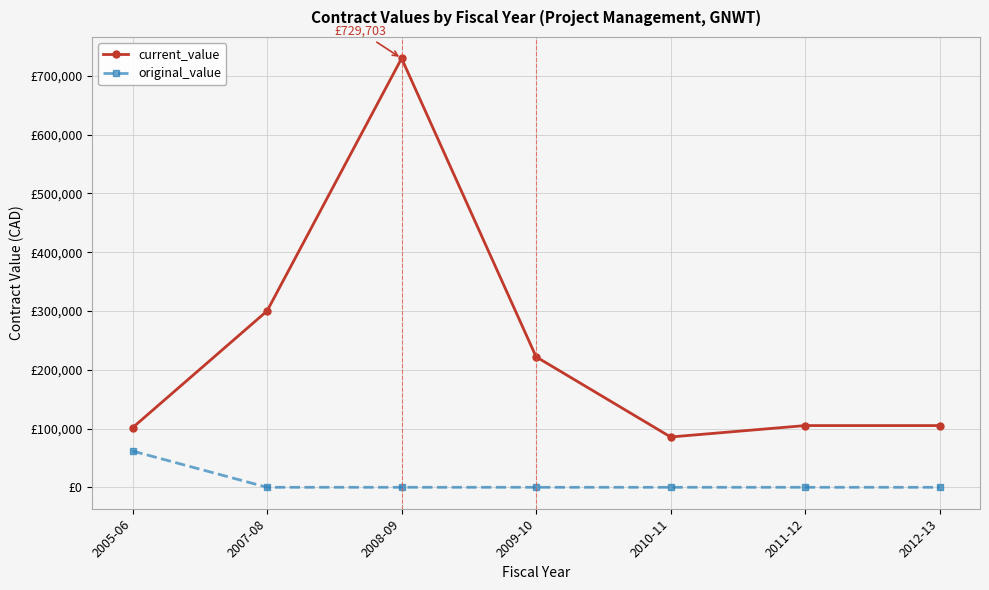

Is this an area chart (filled region under the line)?

No